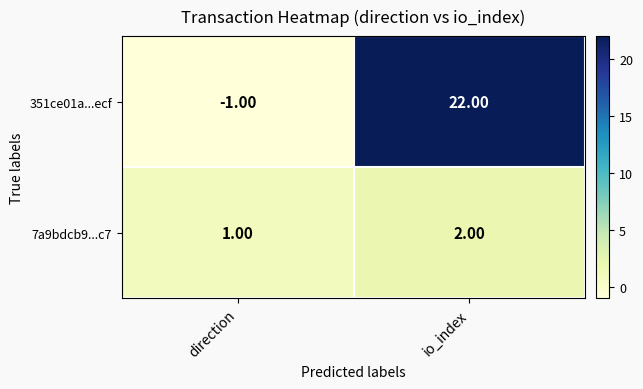

What is the sum of all 351ce01a...ecf values?

21